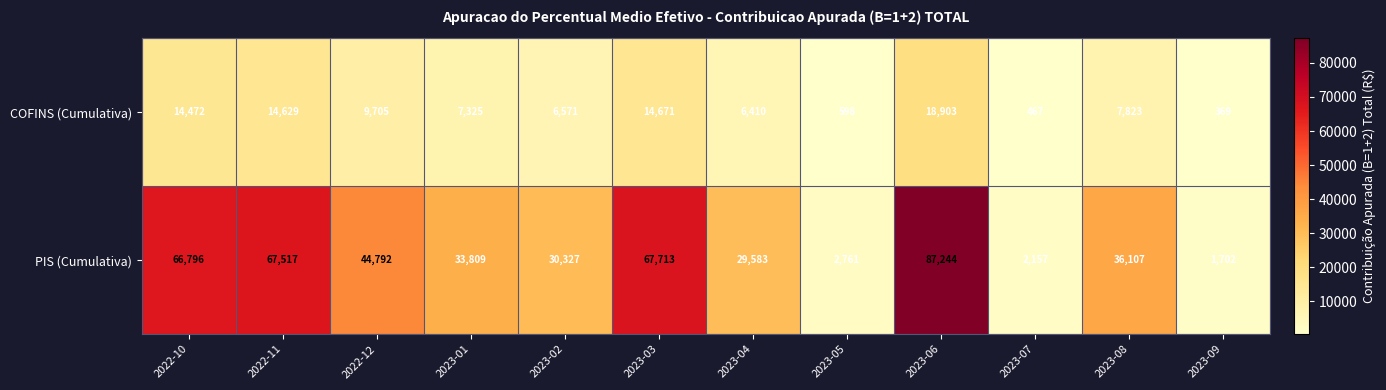

List the series in order of their overall mean, lowest first.

COFINS (Cumulativa), PIS (Cumulativa)